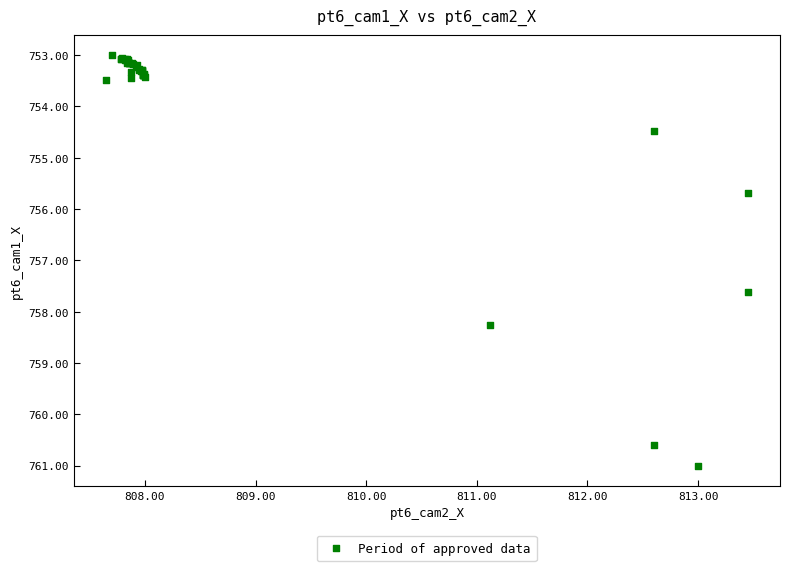

What Y value in the scatter plot is closest to 757?

757.6